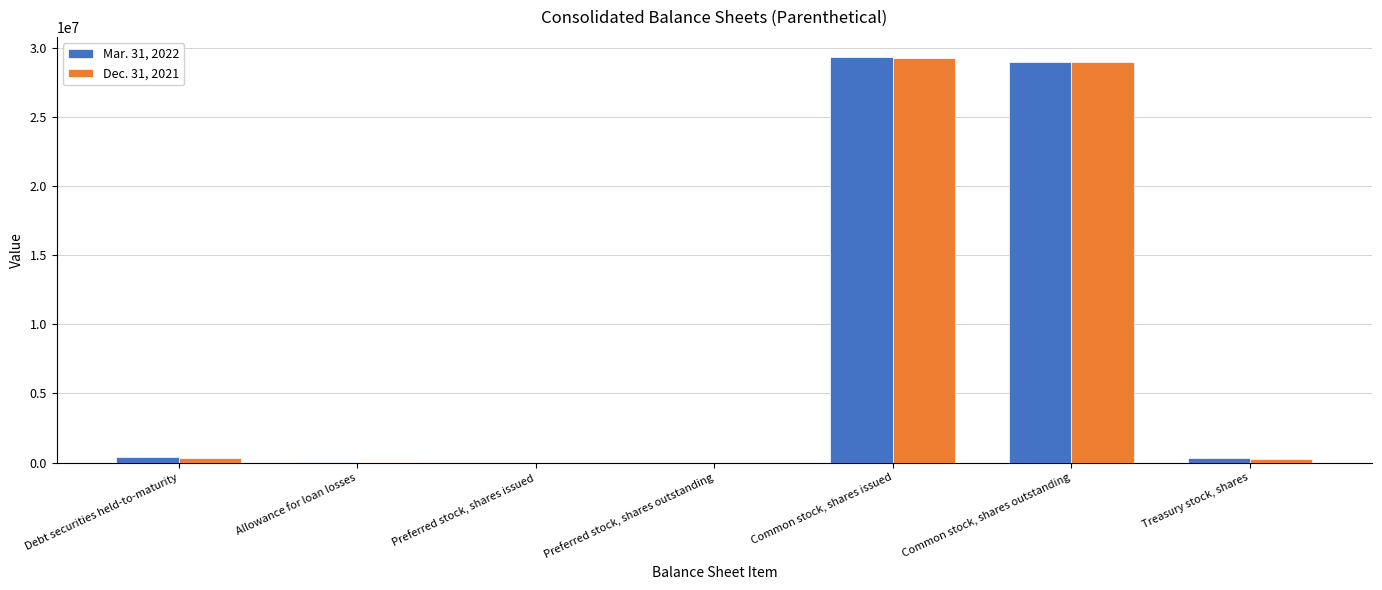

True or false: Dec. 31, 2021 has a value of 29276547 at Common stock, shares issued.

True